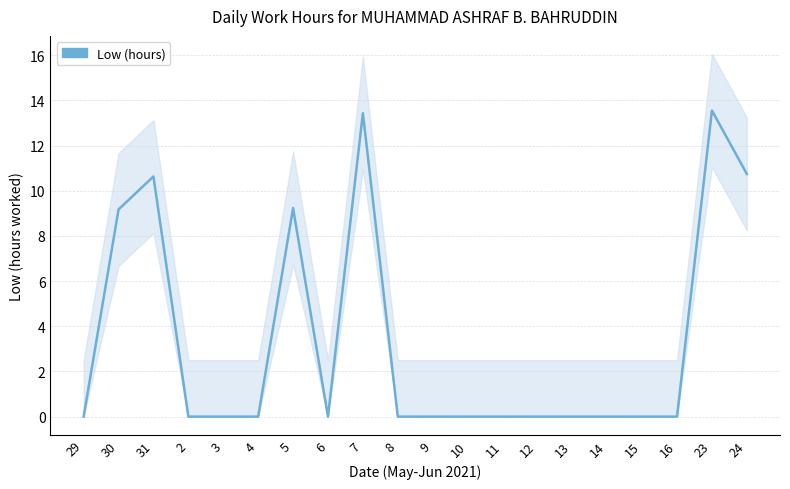

The chart shows a value of 8.8 at 15. True or false?

False